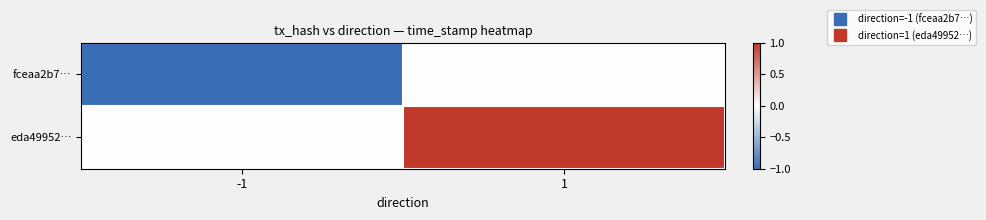

Which series changed the most between -1 and 1?

fceaa2b7…